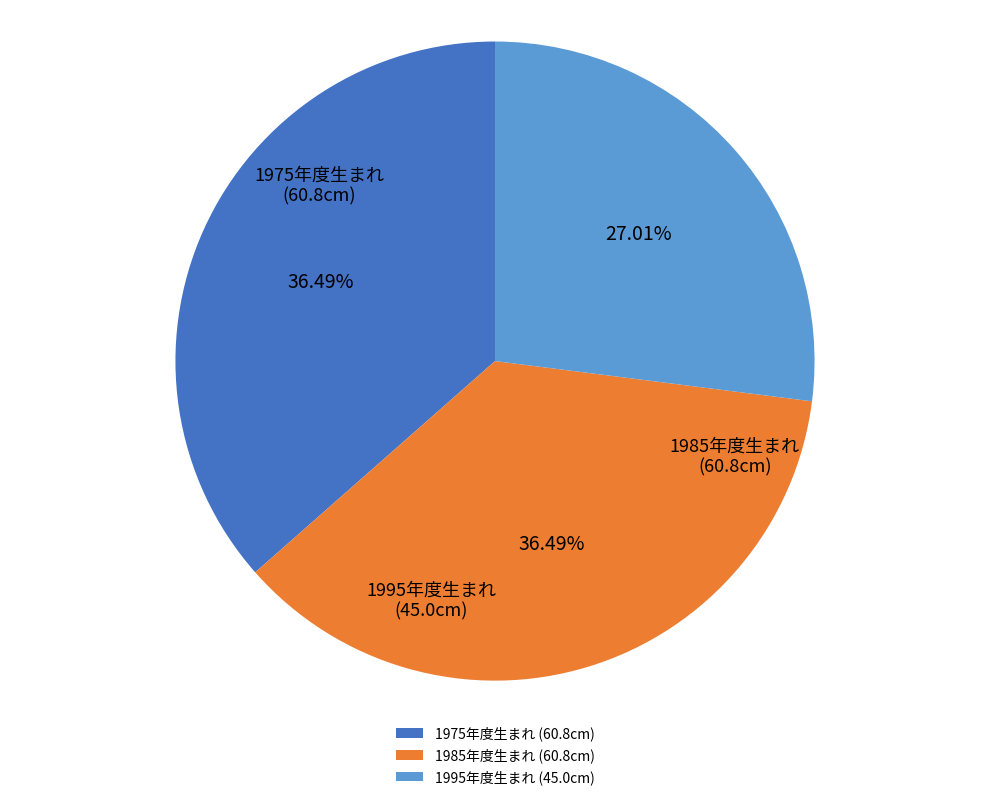

Is the sum of 1995年度生まれ and 1975年度生まれ greater than half?

Yes